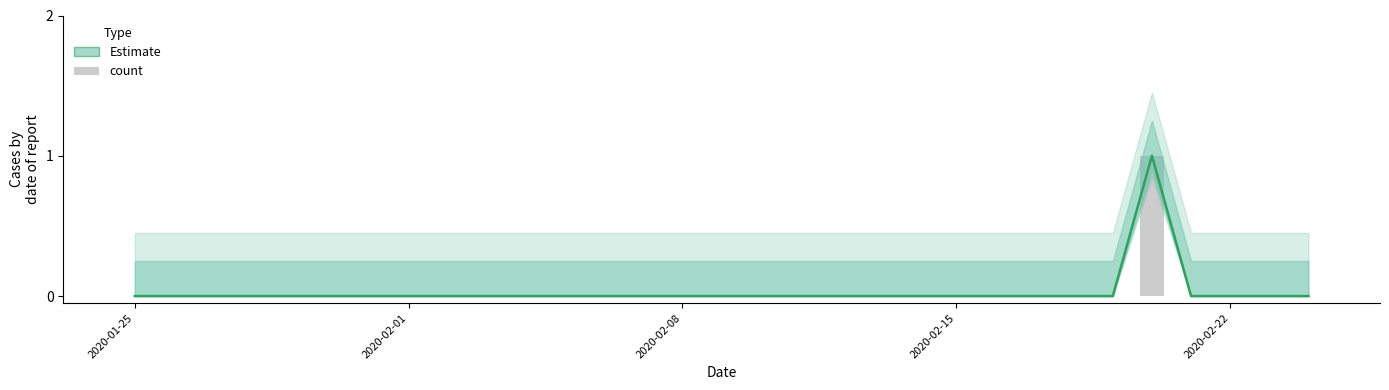

How many distinct data groups are displayed?

2